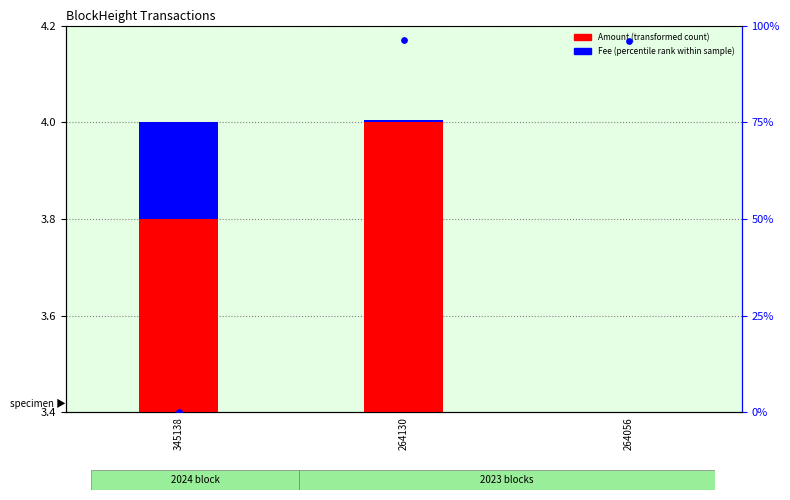

Is the value of Amount (transformed count) at 264130 greater than the value of Nonce (percentile) at 264056?

No